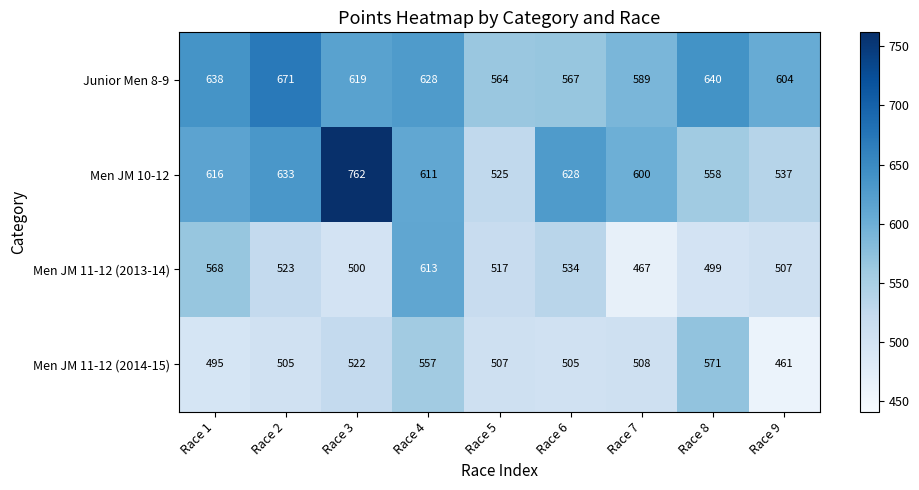

What is the total value across all series at Race 8?

2268